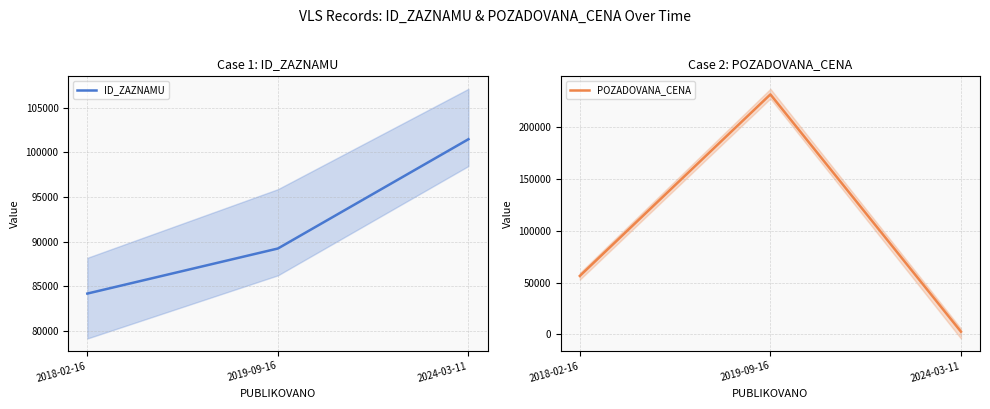

Reading left to right, what are all the values shown in this chart?

ID_ZAZNAMU: 84195	89242	101486
POZADOVANA_CENA: 56400	231240	2704